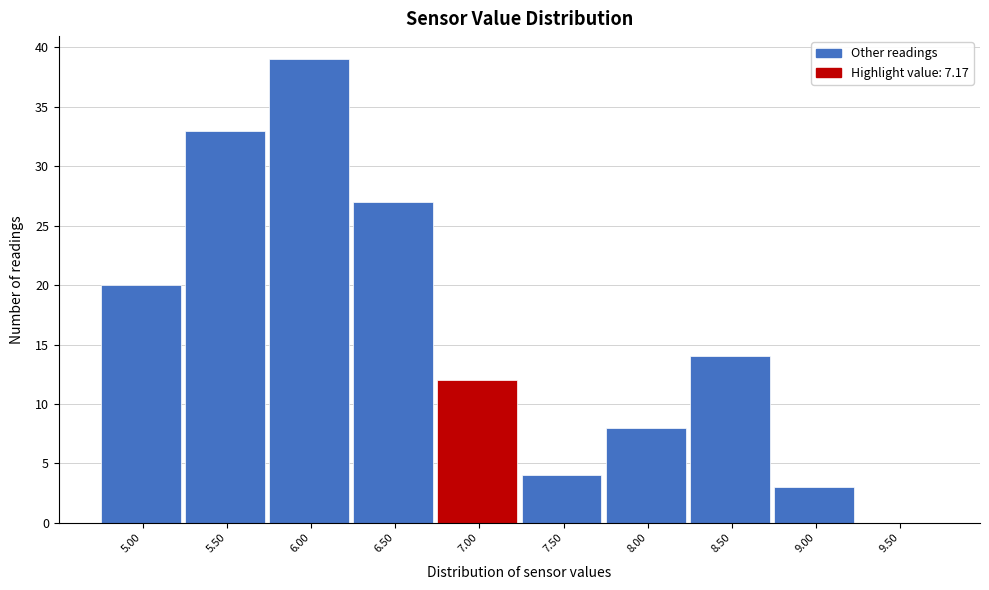

Reading right to left, list all the values displayed in this chart.

9.50=0	9.00=3	8.50=14	8.00=8	7.50=4	7.00=12	6.50=27	6.00=39	5.50=33	5.00=20